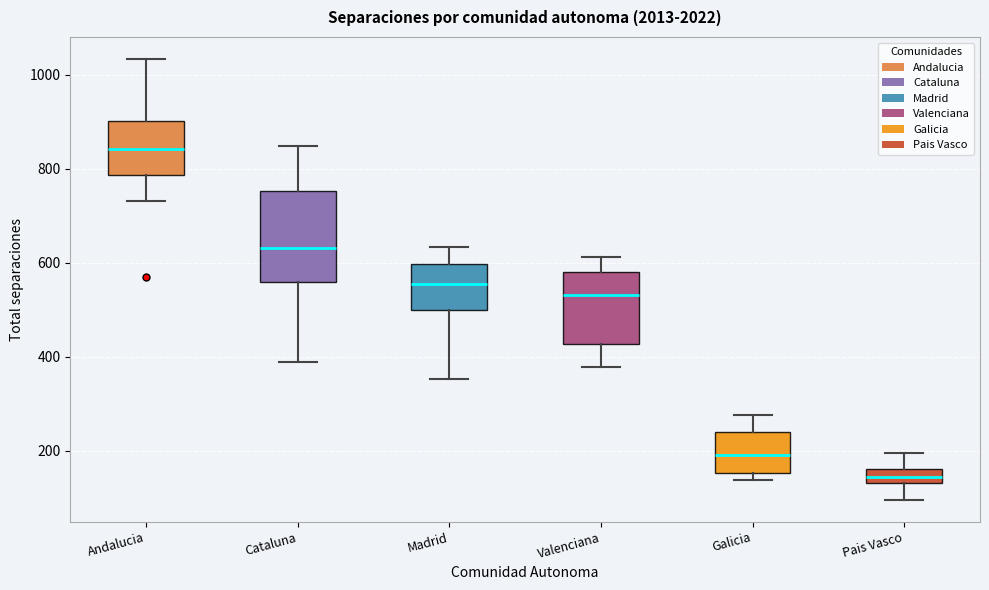

Which box is the tallest, from its lower edge to its upper edge?

Cataluna